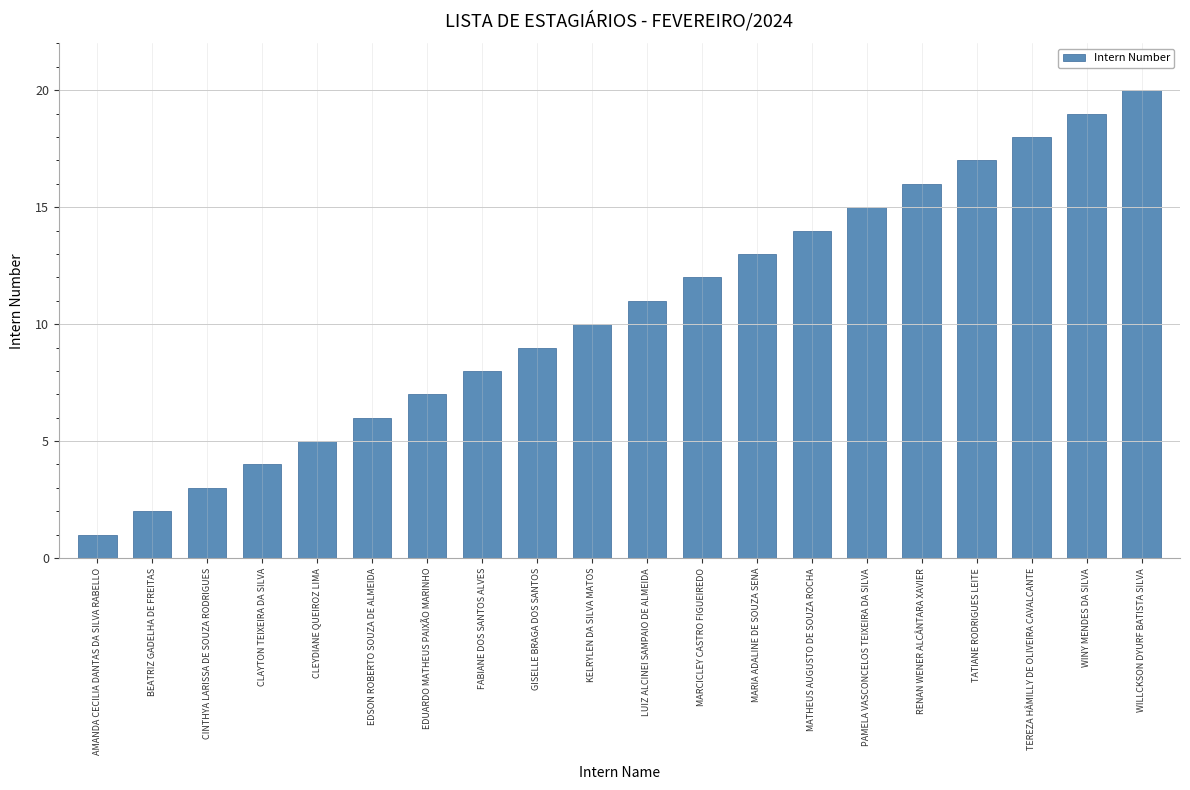

Where is the data nearest to the value 10?

KELRYLEN DA SILVA MATOS